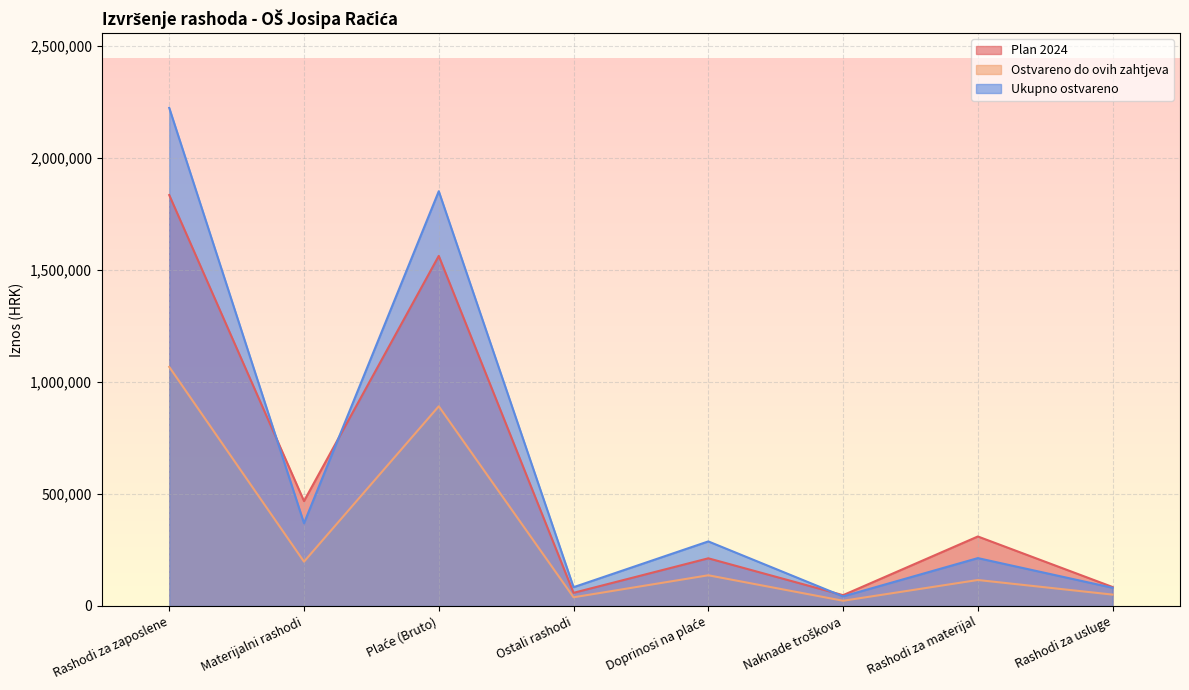

What is the smallest value displayed?

23307.0